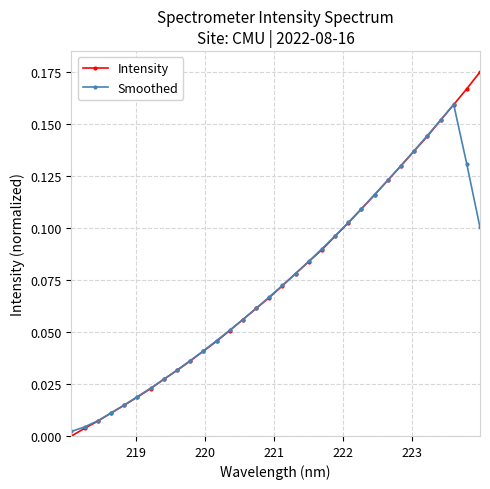

Which series has the widest spread of values?

Intensity